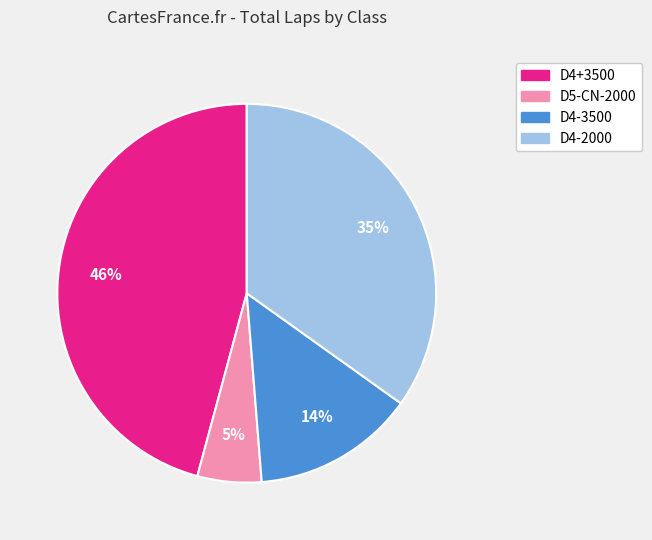

To the nearest percent, what is the average slice percentage?

25%